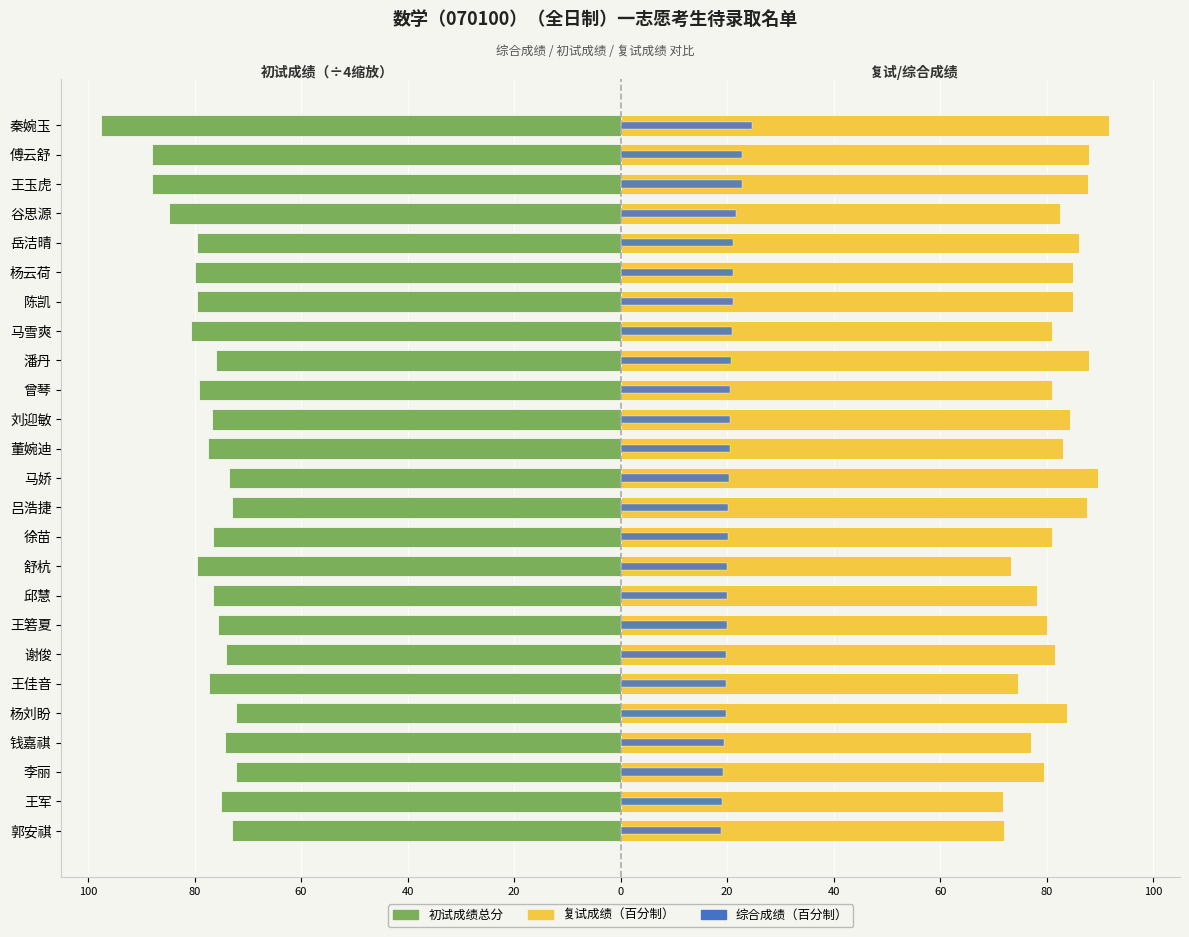

Between 杨云荷 and 陈凯, which is larger?

陈凯